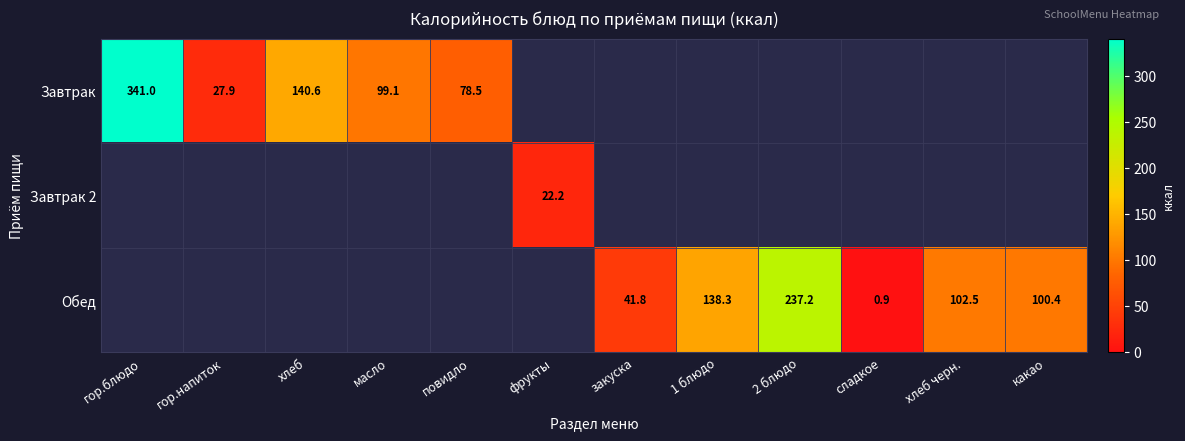

Which has a higher value, сладкое or хлеб?

хлеб